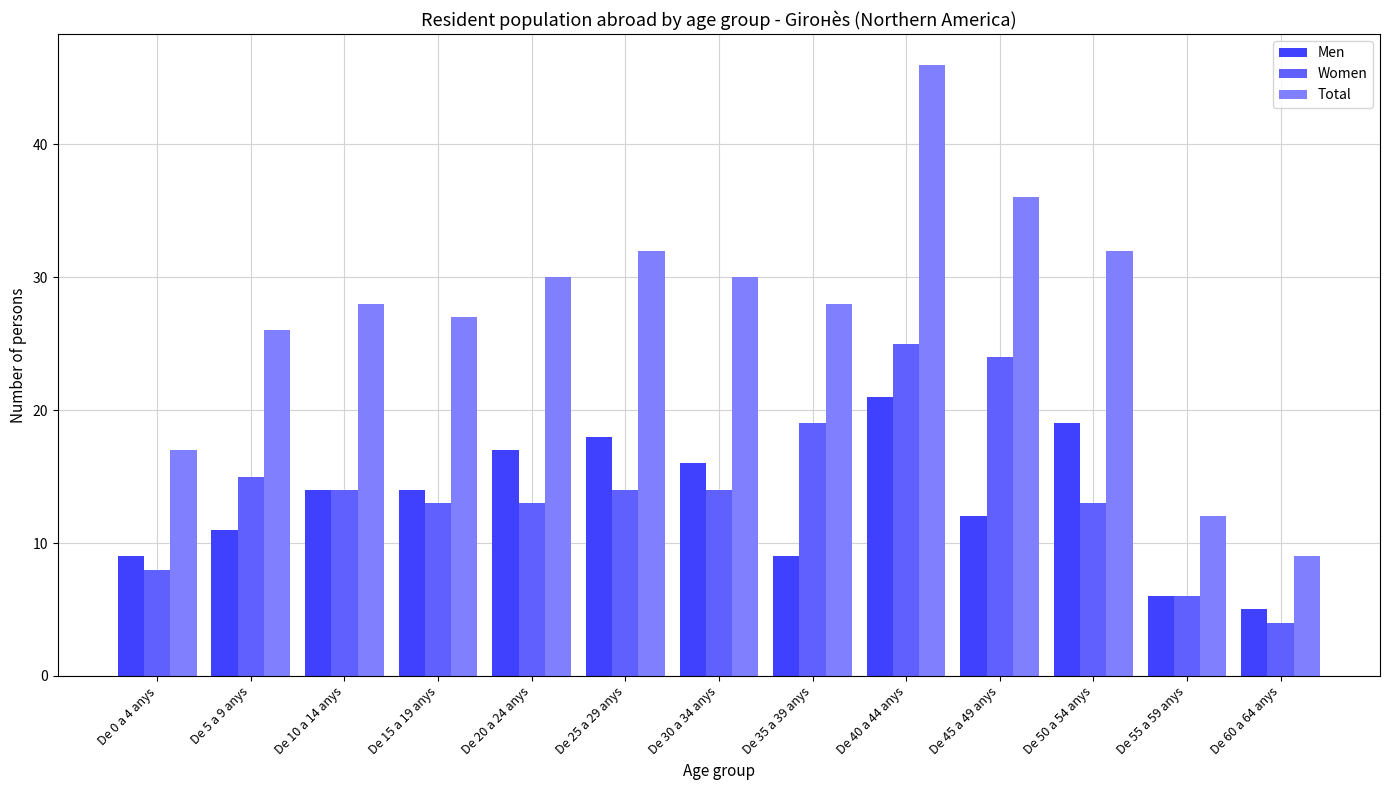

Read the Total value at De 35 a 39 anys, to the nearest 5.

30